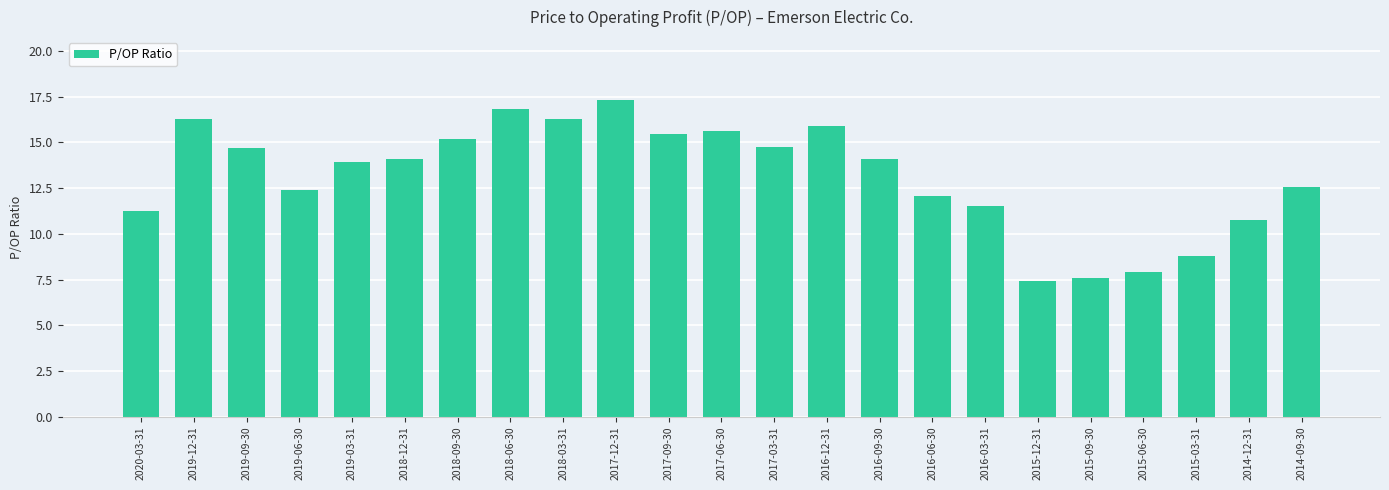

What is the sum of all values?

302.6